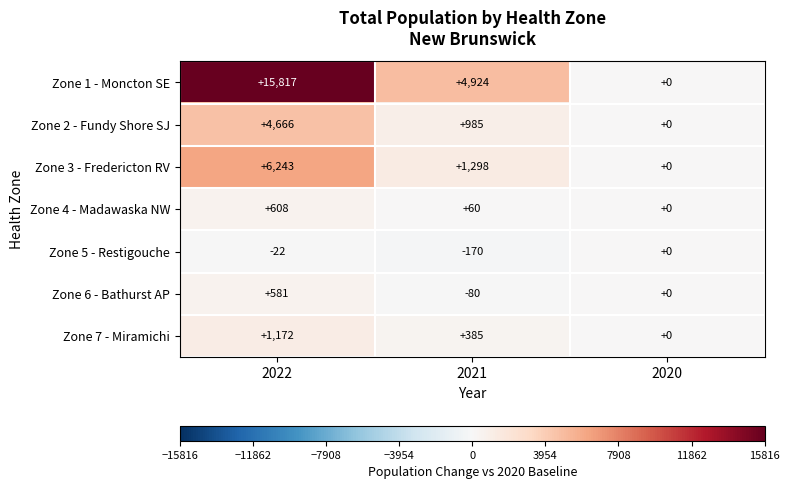

What is the total value across all series at 2021?

7402